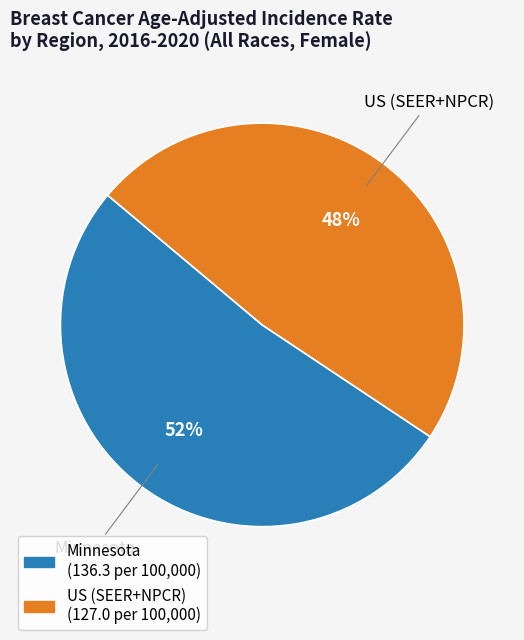

What percentage is the Minnesota slice, to the nearest percent?

52%